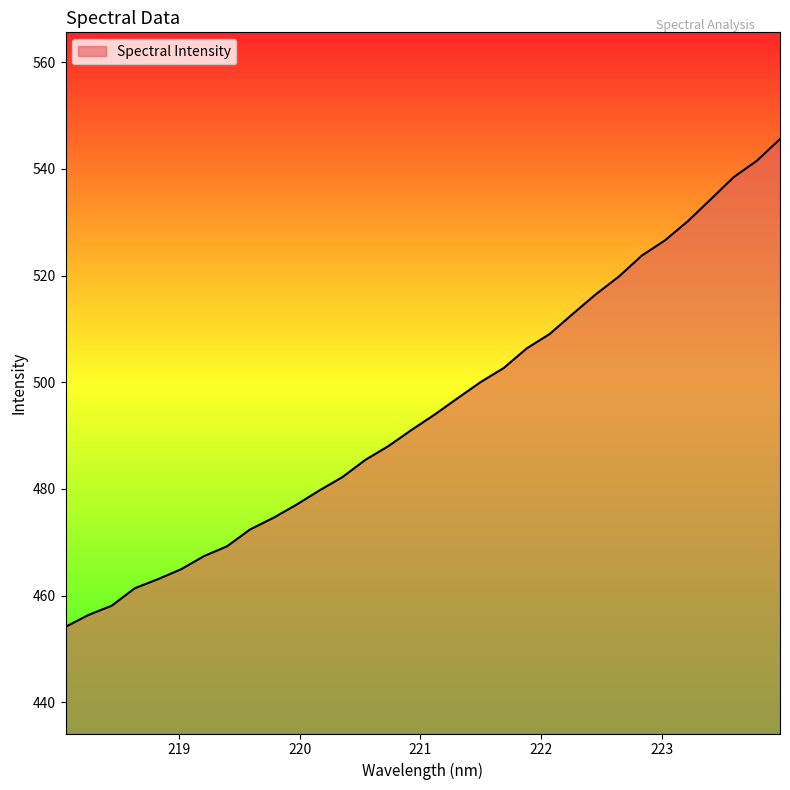

True or false: there are more than 1 points higher than both neighbors.

False